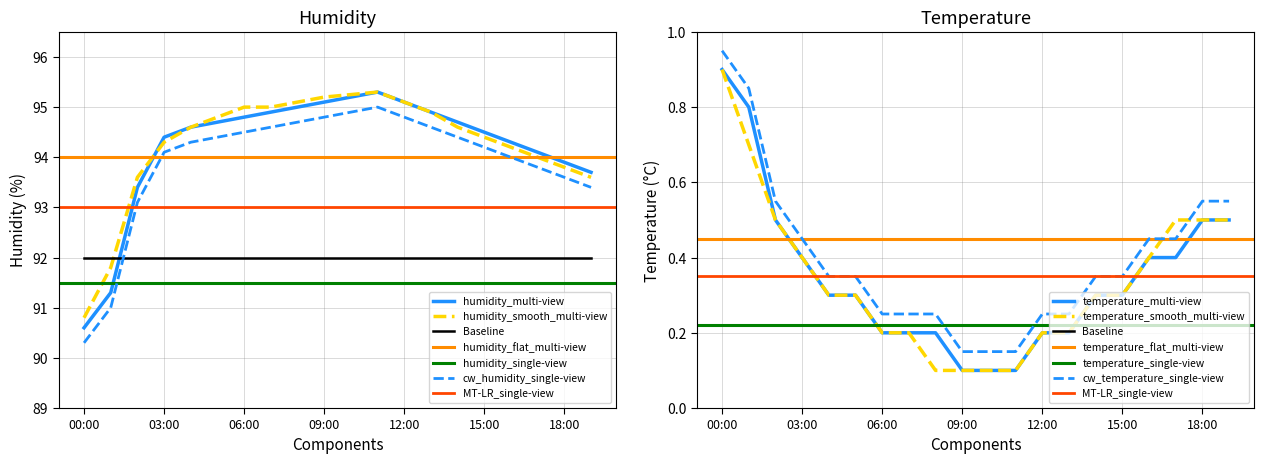

Reading left to right, list all the values displayed in this chart.

humidity: 00:00=90.6	01:00=91.3	02:00=93.4	03:00=94.4	04:00=94.6	05:00=94.7	06:00=94.8	07:00=94.9	08:00=95.0	09:00=95.1	10:00=95.2	11:00=95.3	12:00=95.1	13:00=94.9	14:00=94.7	15:00=94.5	16:00=94.3	17:00=94.1	18:00=93.9	19:00=93.7
temperature: 00:00=0.9	01:00=0.8	02:00=0.5	03:00=0.4	04:00=0.3	05:00=0.3	06:00=0.2	07:00=0.2	08:00=0.2	09:00=0.1	10:00=0.1	11:00=0.1	12:00=0.2	13:00=0.2	14:00=0.3	15:00=0.3	16:00=0.4	17:00=0.4	18:00=0.5	19:00=0.5
humidity_smooth: 00:00=90.8	01:00=91.8	02:00=93.6	03:00=94.3	04:00=94.6	05:00=94.8	06:00=95.0	07:00=95.0	08:00=95.1	09:00=95.2	10:00=95.2	11:00=95.3	12:00=95.1	13:00=94.9	14:00=94.6	15:00=94.4	16:00=94.2	17:00=94.0	18:00=93.8	19:00=93.6
temperature_smooth: 00:00=0.9	01:00=0.7	02:00=0.5	03:00=0.4	04:00=0.3	05:00=0.3	06:00=0.2	07:00=0.2	08:00=0.1	09:00=0.1	10:00=0.1	11:00=0.1	12:00=0.2	13:00=0.2	14:00=0.3	15:00=0.3	16:00=0.4	17:00=0.5	18:00=0.5	19:00=0.5